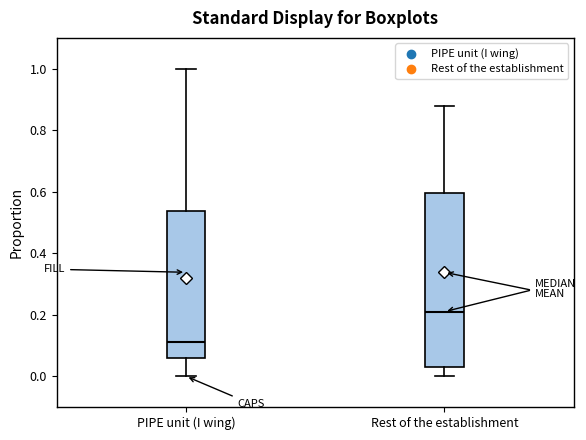

Where is the lower edge of the box for Rest of the establishment on the y-axis? The values are not printed on the chart, so give them approximately, as read against the axis.

0.04